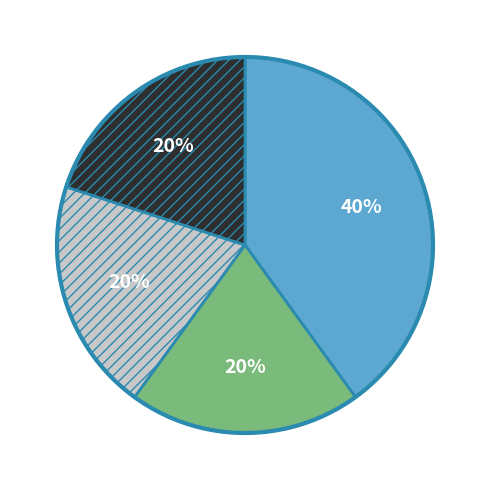

To the nearest percent, what is the difference between the largest and smallest slice percentages?

20%